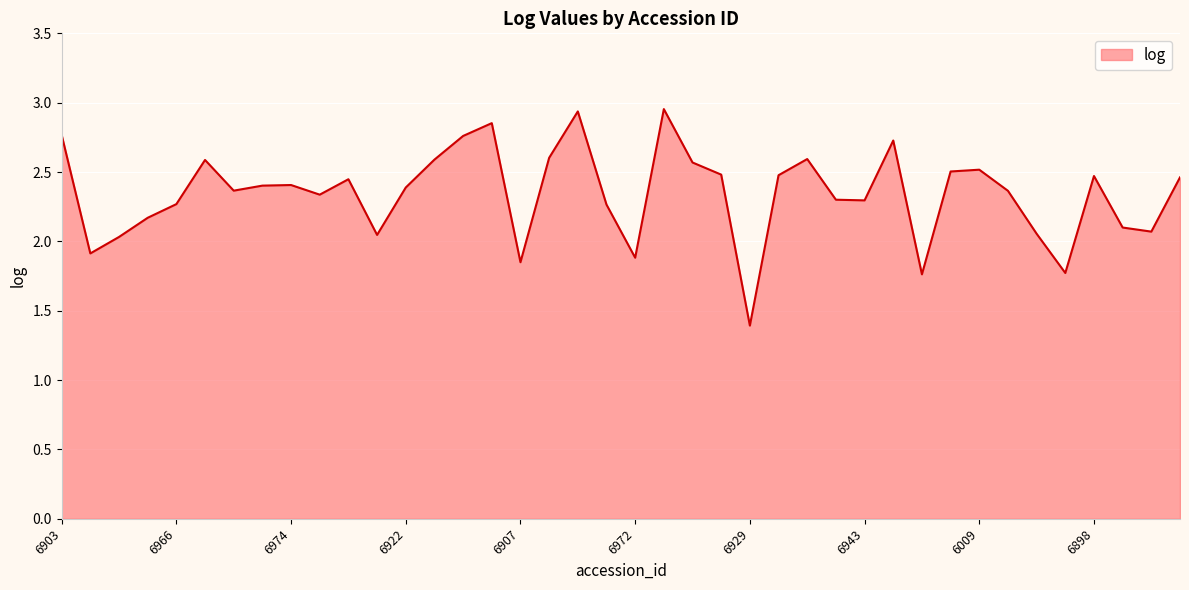

What is the difference between the maximum and minimum values?

1.6